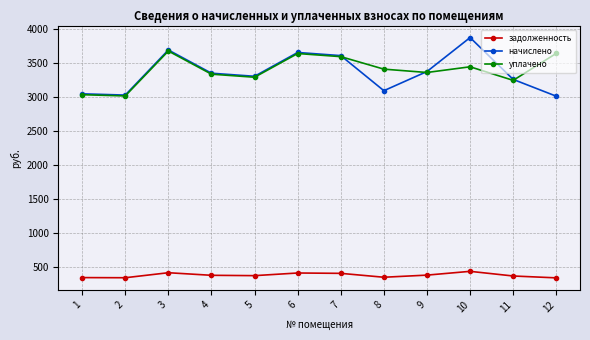

Between 1 and 7, which series saw the biggest shift?

начислено